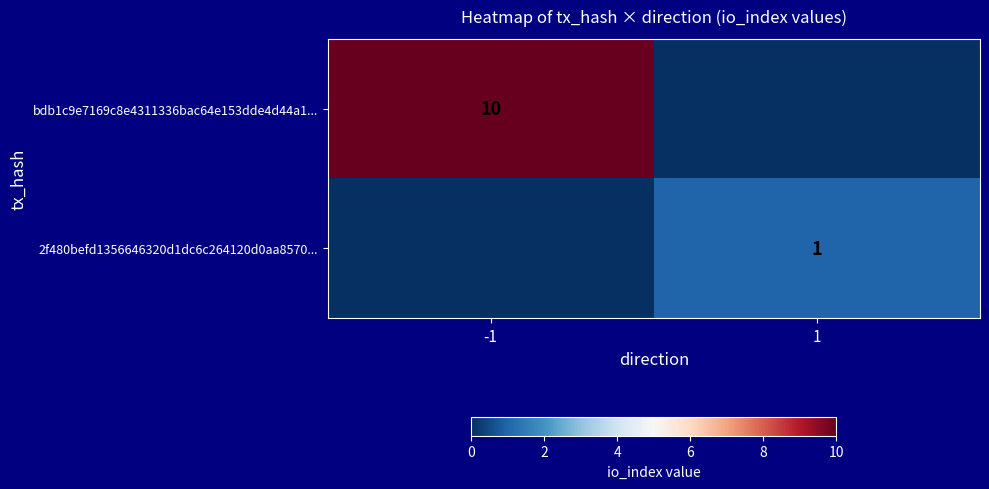

Is the value of 2f480befd1356646320d1dc6c264120d0aa8570... at 1 greater than the value of bdb1c9e7169c8e4311336bac64e153dde4d44a1... at -1?

No